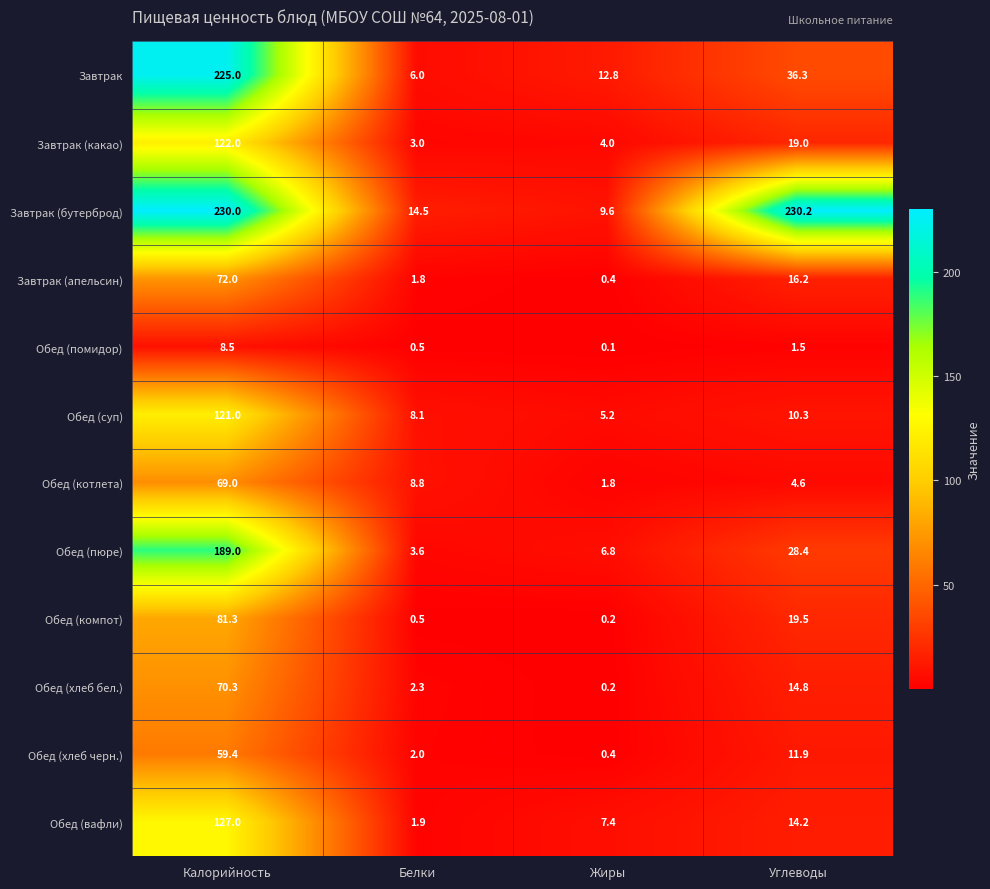

The value of Обед (помидор) at Жиры is 0.1. True or false?

True